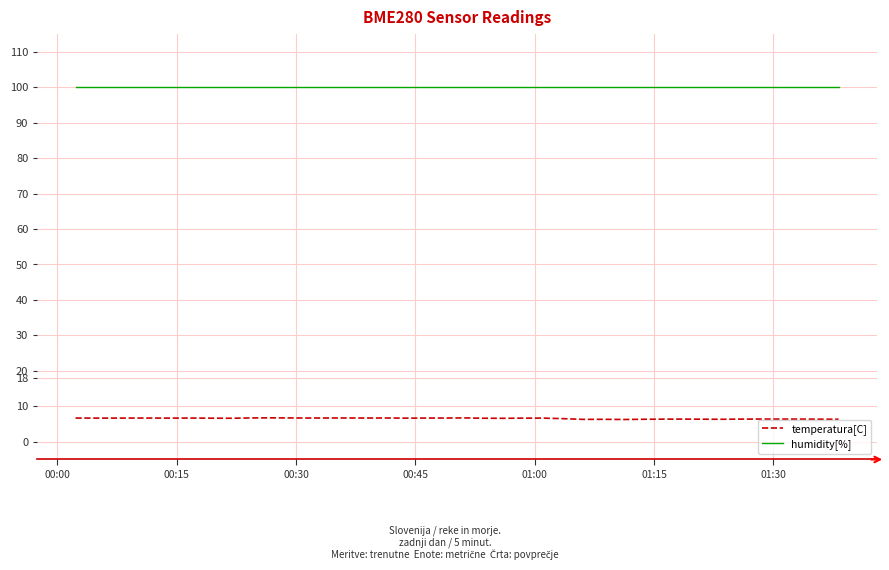

Which series has the largest total across all categories?

humidity[%]